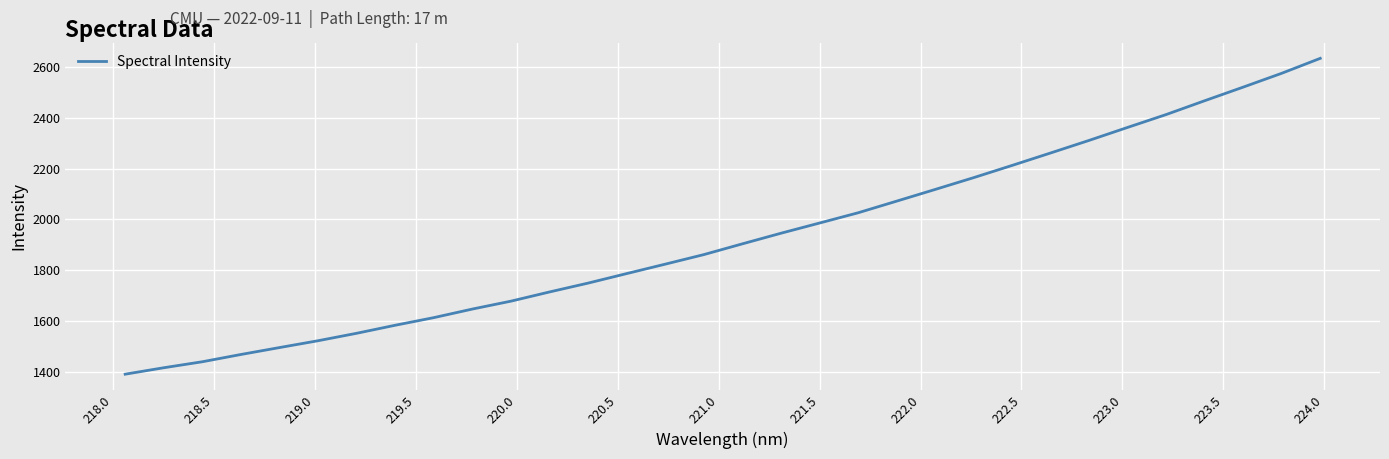

What is the difference between the maximum and minimum values?

1244.8